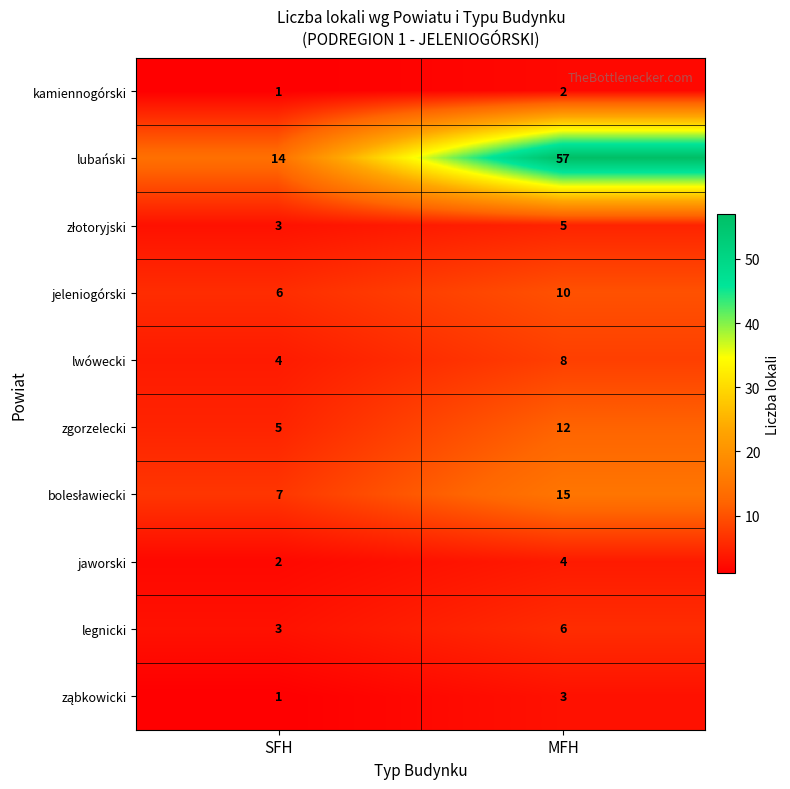

How many series are shown in this chart?

10